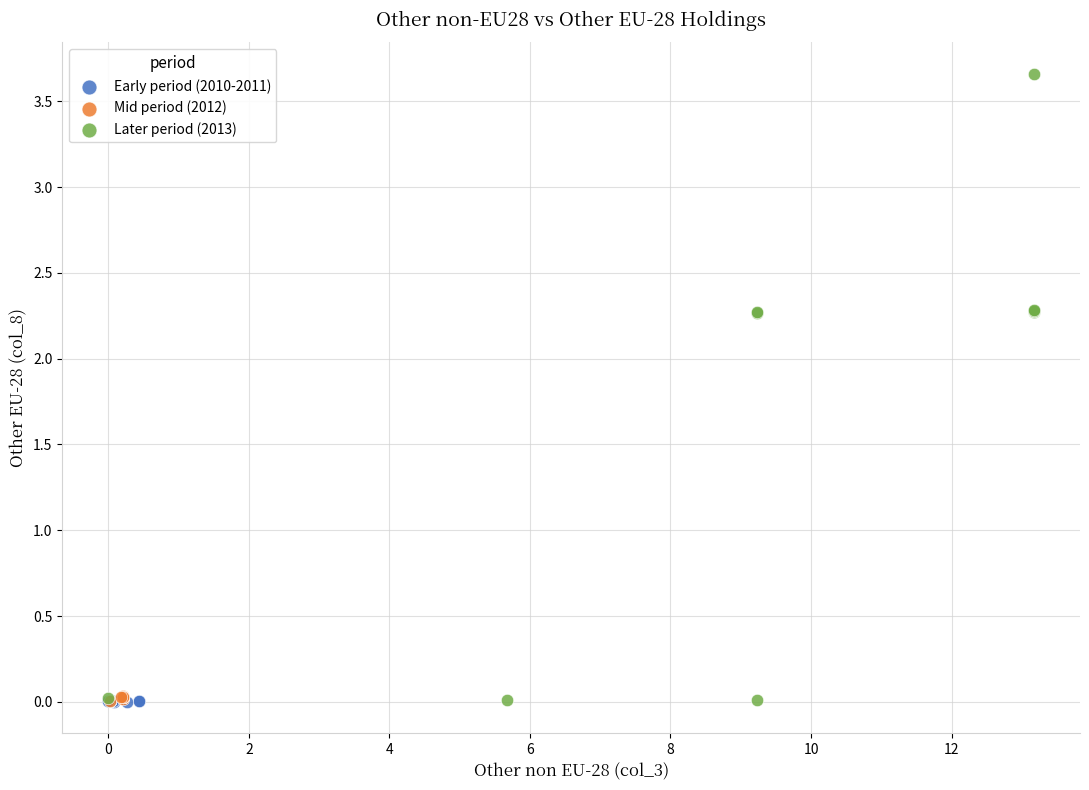

Which series has the widest spread of Y values?

Later period (2013)